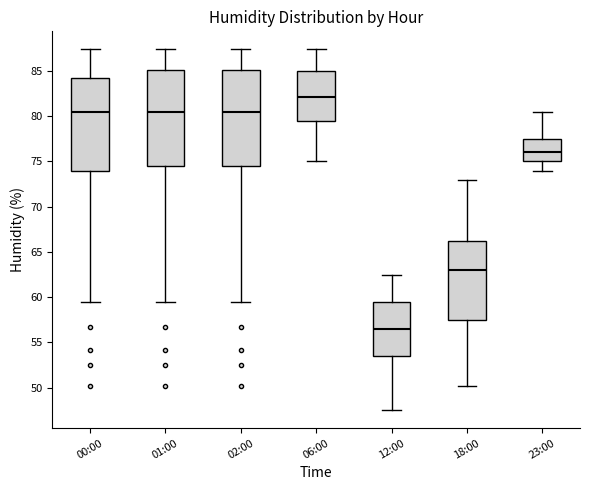

Reading left to right, read every box against the y-axis: the position of its median line, the range the box covers, and the ends of its whiskers. The values are not printed on the chart, so give them approximately, as read against the axis.

00:00: median 80.5, box 74.0 to 84.0, whiskers 59.5 to 87.5
01:00: median 80.5, box 74.5 to 85.0, whiskers 59.5 to 87.5
02:00: median 80.5, box 74.5 to 85.0, whiskers 59.5 to 87.5
06:00: median 82.0, box 79.5 to 85.0, whiskers 75.0 to 87.5
12:00: median 56.5, box 53.5 to 59.5, whiskers 47.5 to 62.5
18:00: median 63.0, box 57.5 to 66.0, whiskers 50.0 to 73.0
23:00: median 76.0, box 75.0 to 77.5, whiskers 74.0 to 80.5